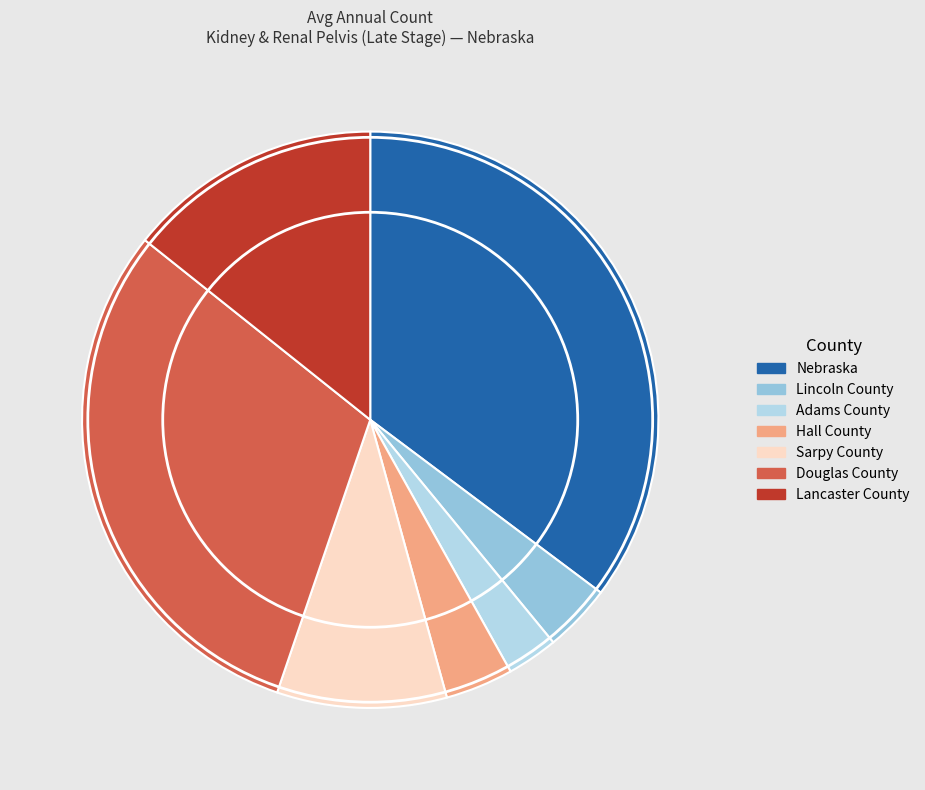

How many slices are in this pie chart?

7